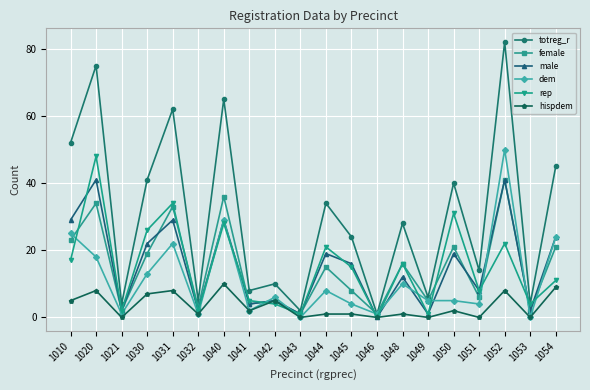

Where does the totreg_r series first go above 28?

1010